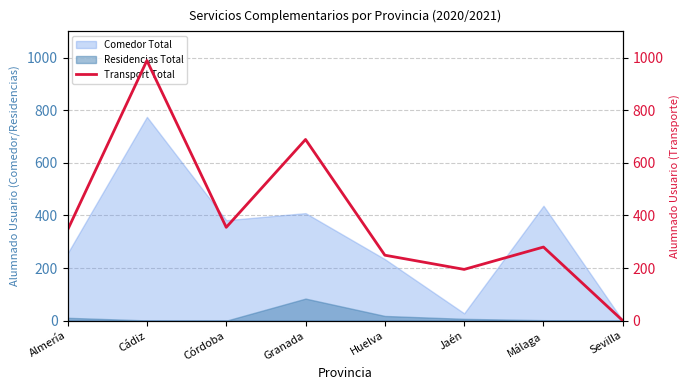

What is the difference between the maximum and minimum values?

989